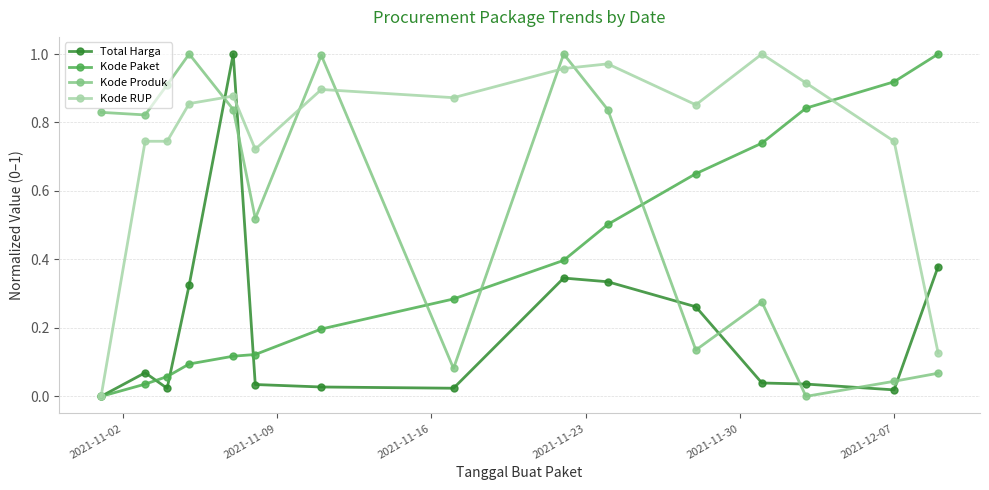

Which series has the largest total across all categories?

Kode RUP